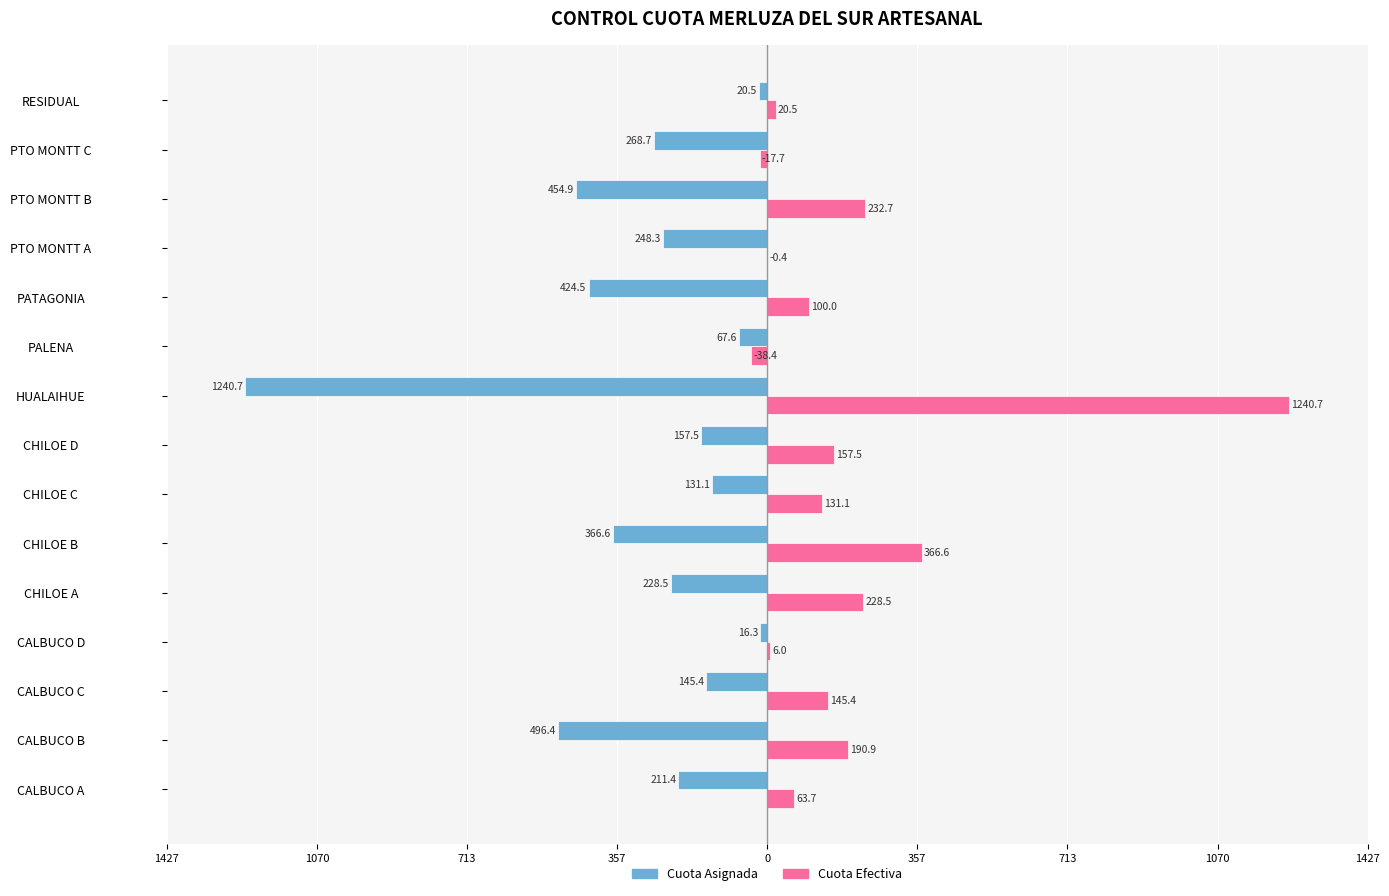

What are all the series names shown in the legend?

Cuota Asignada, Cuota Efectiva